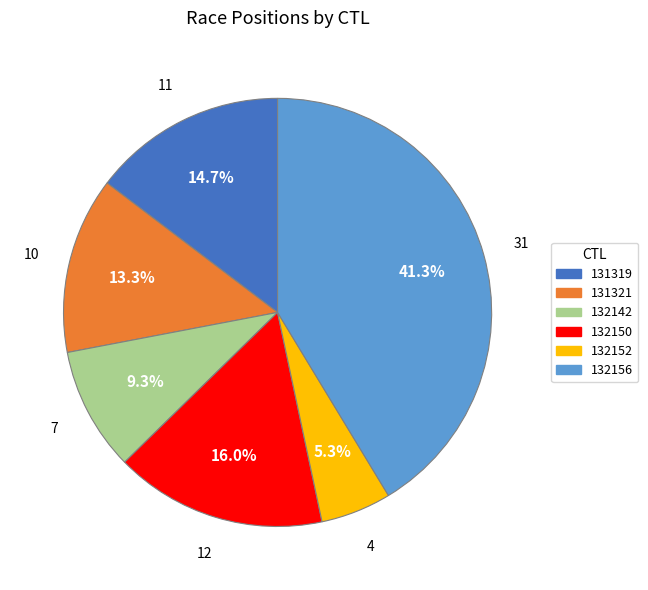

True or false: 131321 accounts for 24% of the total.

False